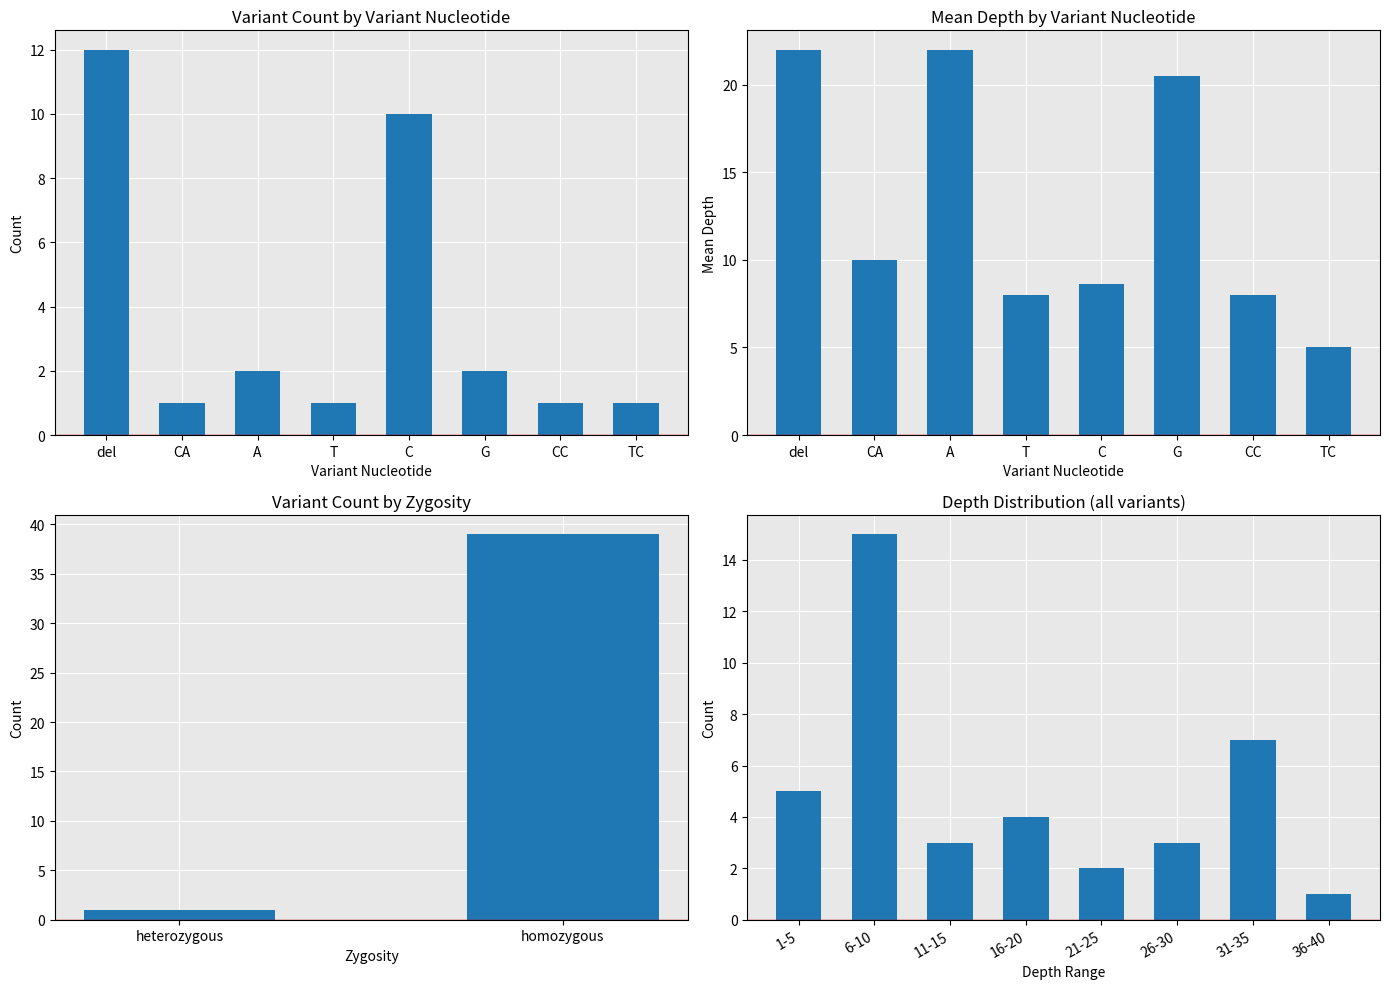

What are all the series names shown in the legend?

Count, Mean Depth